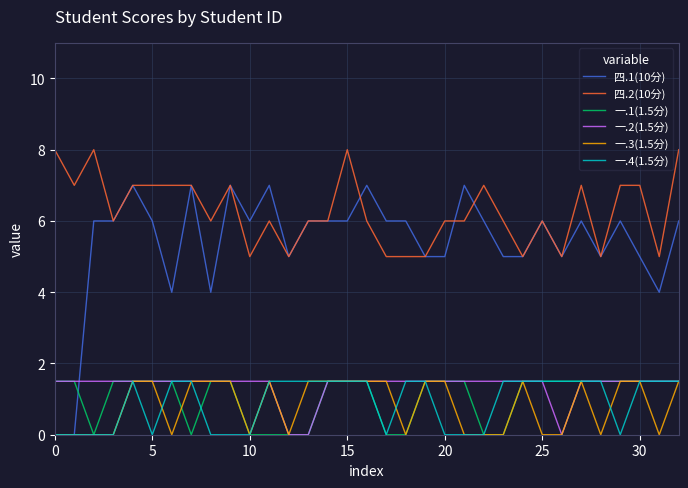

What are all the series names shown in the legend?

四.1(10分), 四.2(10分), 一.1(1.5分), 一.2(1.5分), 一.3(1.5分), 一.4(1.5分)